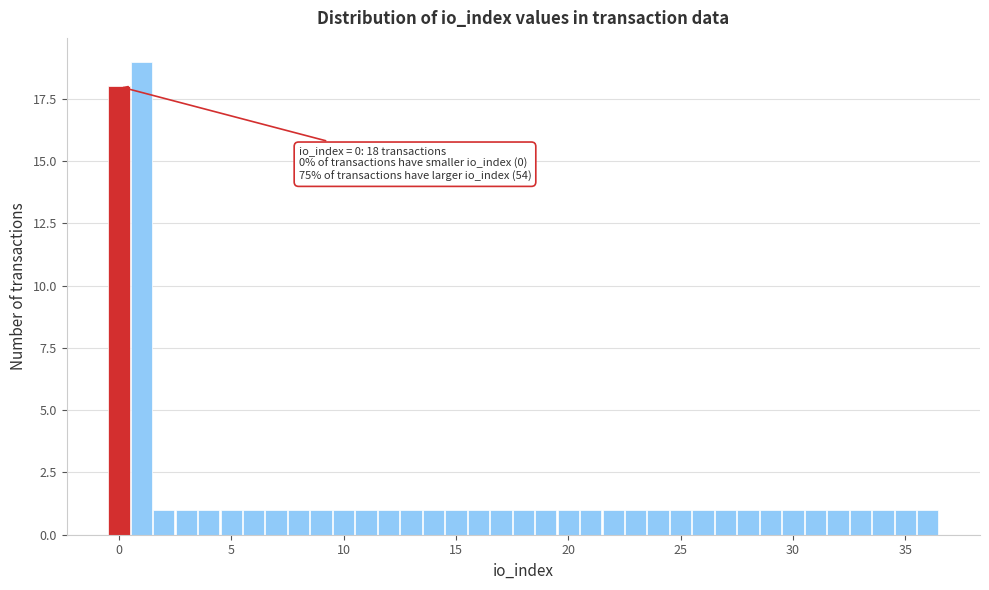

Read against the x-axis, roughly where is the centre of the tallest bar?

1.0